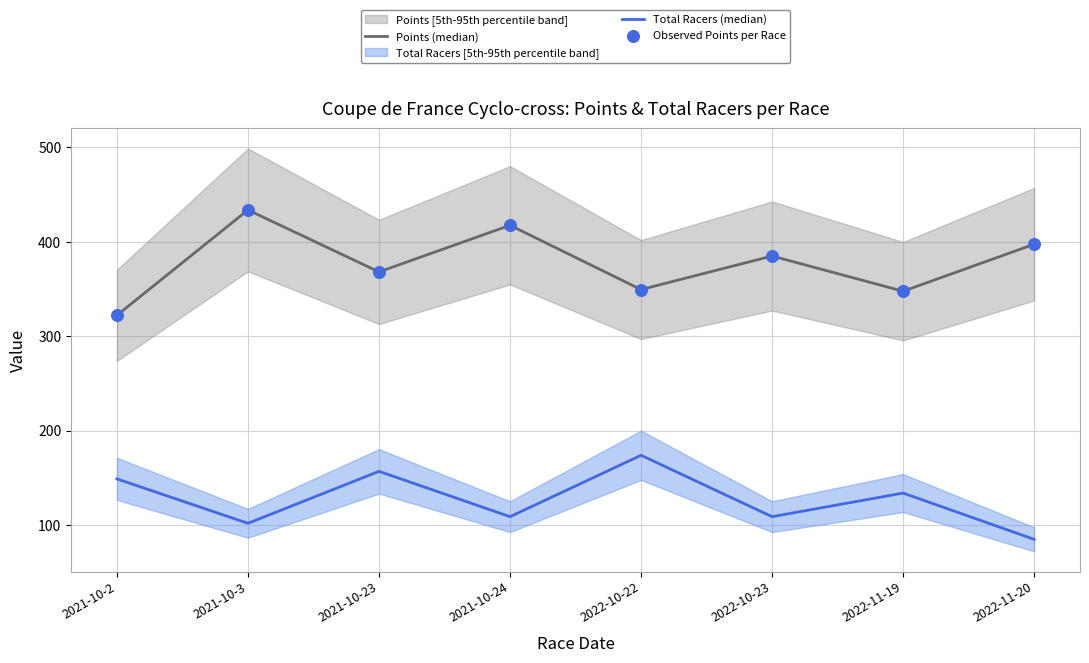

What is the total value across all series at 2022-10-23?

879.0